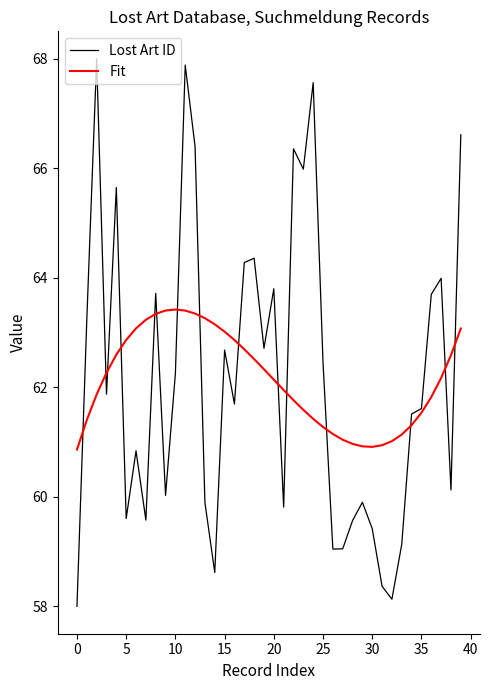

What is the greatest value displayed?

68.0